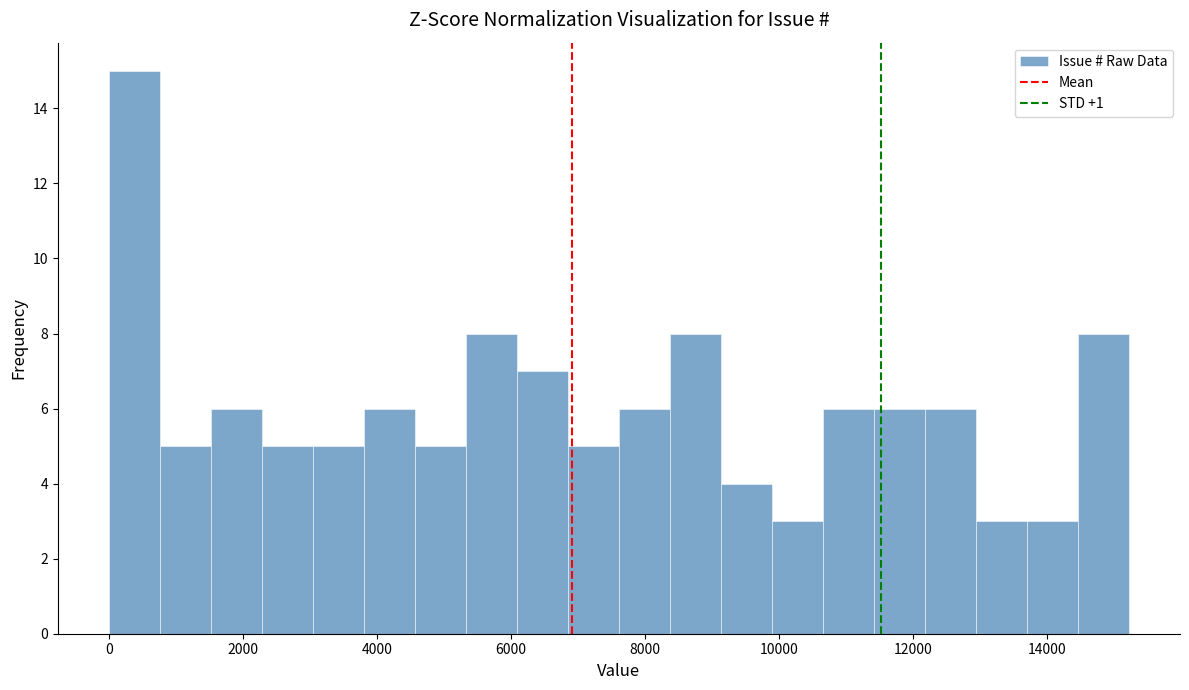

Read against the x-axis, roughly where is the centre of the tallest bar?

400